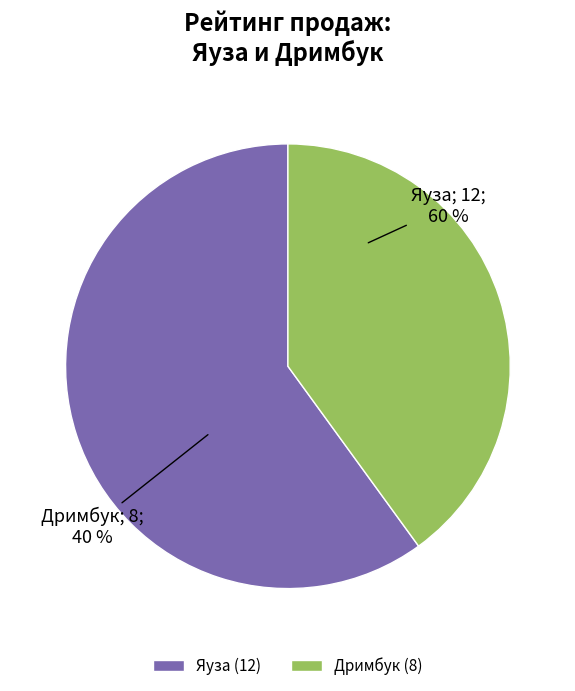

What is the total percentage of Яуза and Дримбук?

100.0%